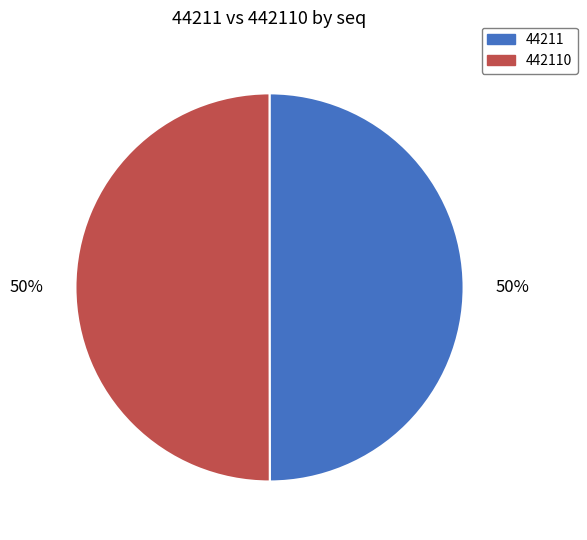

Do 44211 and 442110 together represent more than half of the pie?

Yes